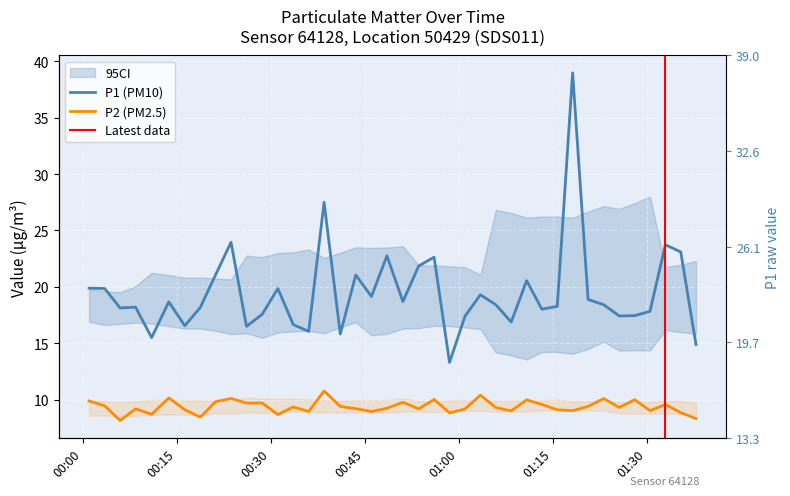

What is the minimum value shown in the chart?

8.2